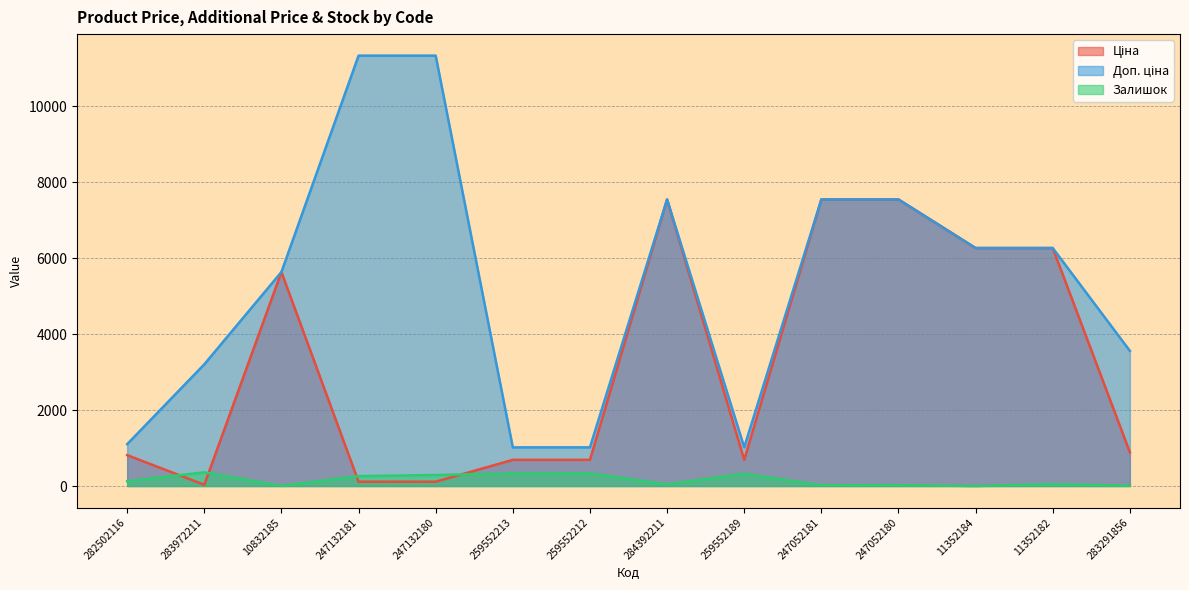

True or false: Ціна and Доп. ціна cross at least once.

False